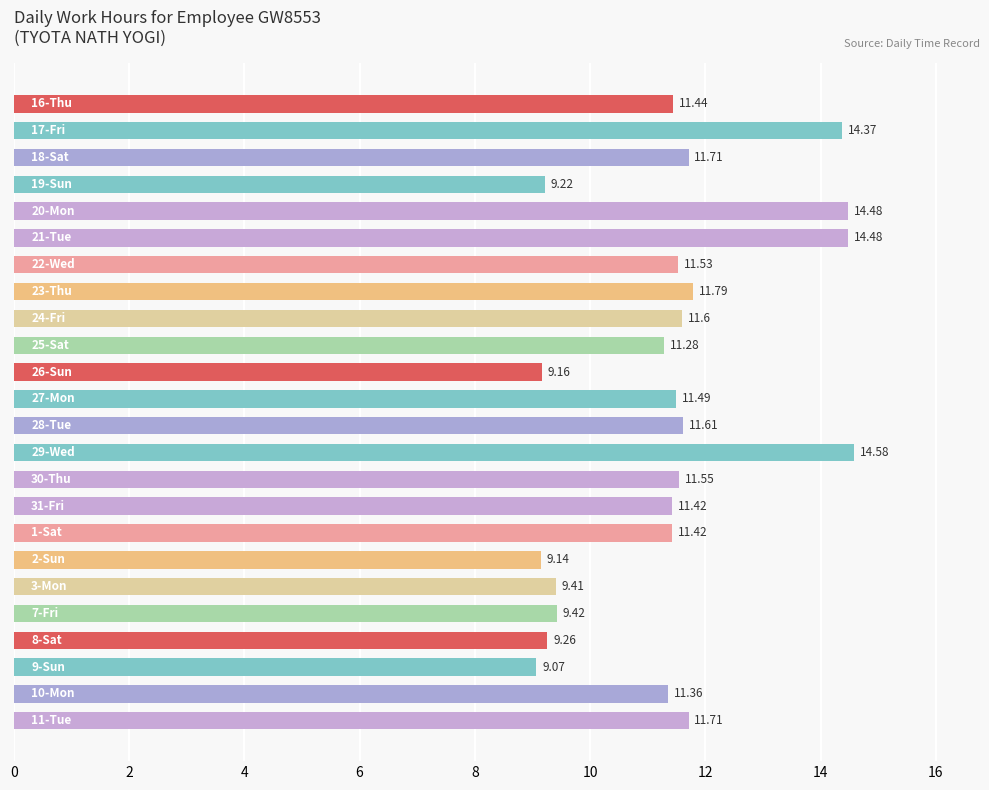

Does the chart contain any negative values?

No